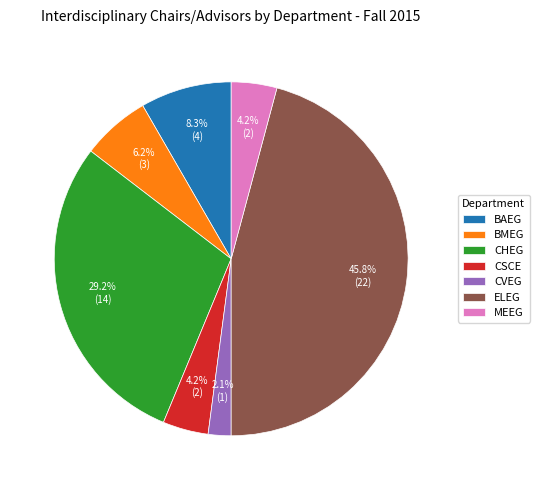

Is BMEG the majority of the pie?

No